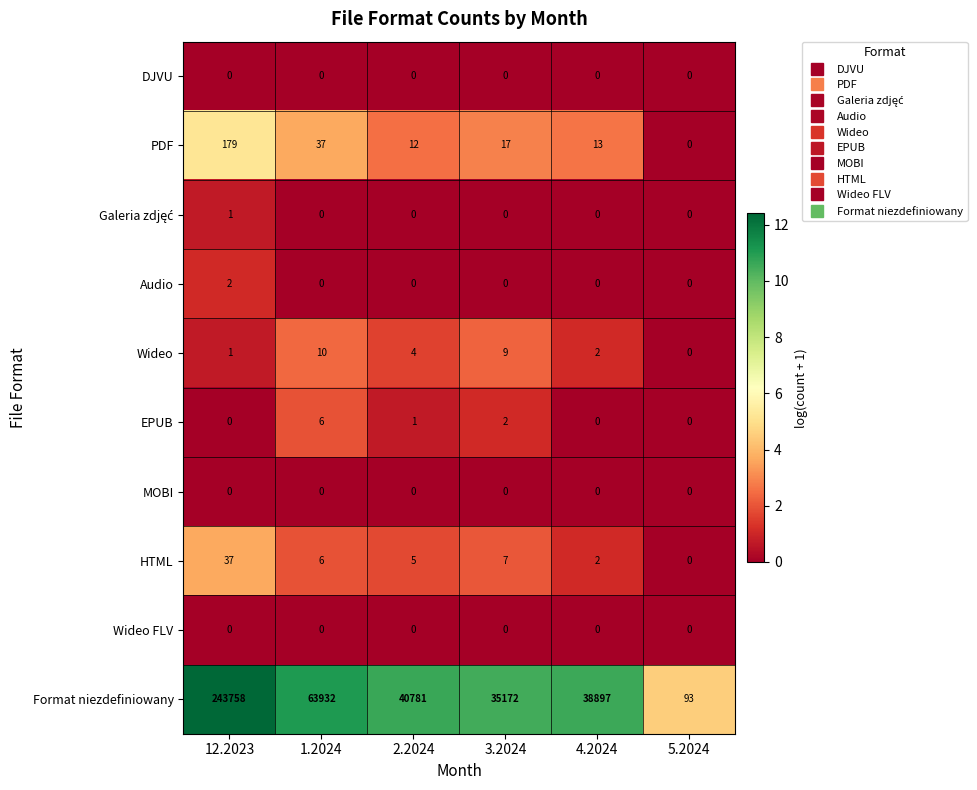

What is the sum of the Format niezdefiniowany values at 4.2024 and 1.2024?

102829